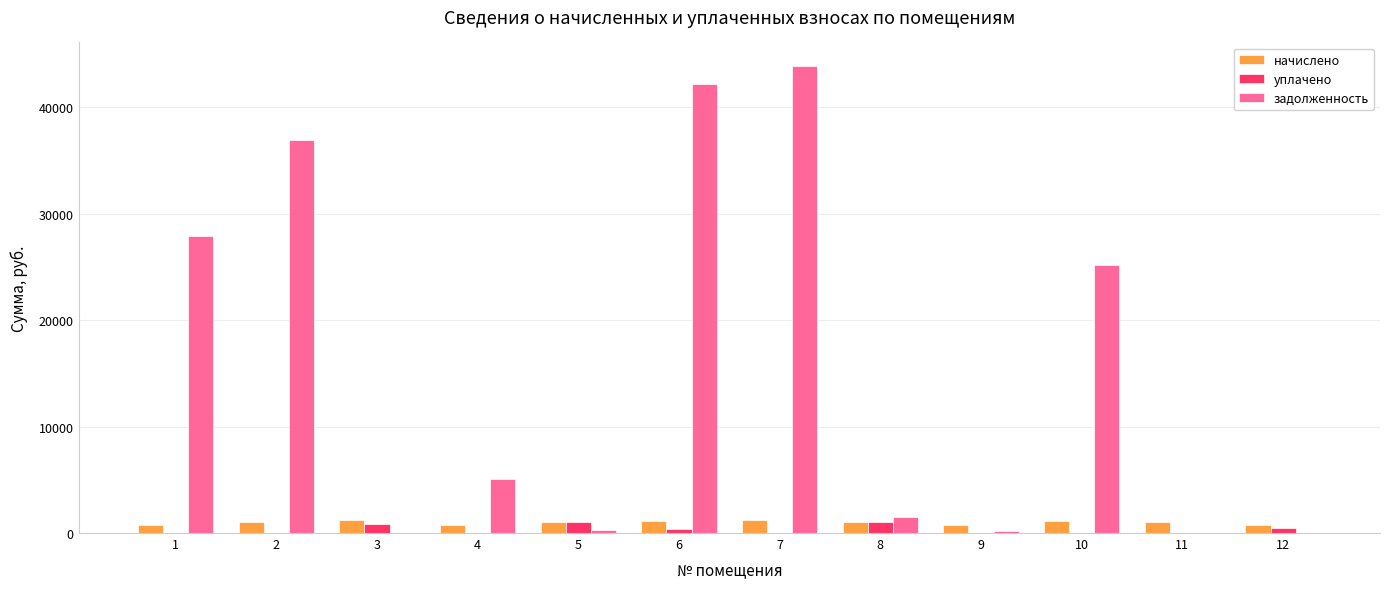

What is the greatest value displayed?

43881.5